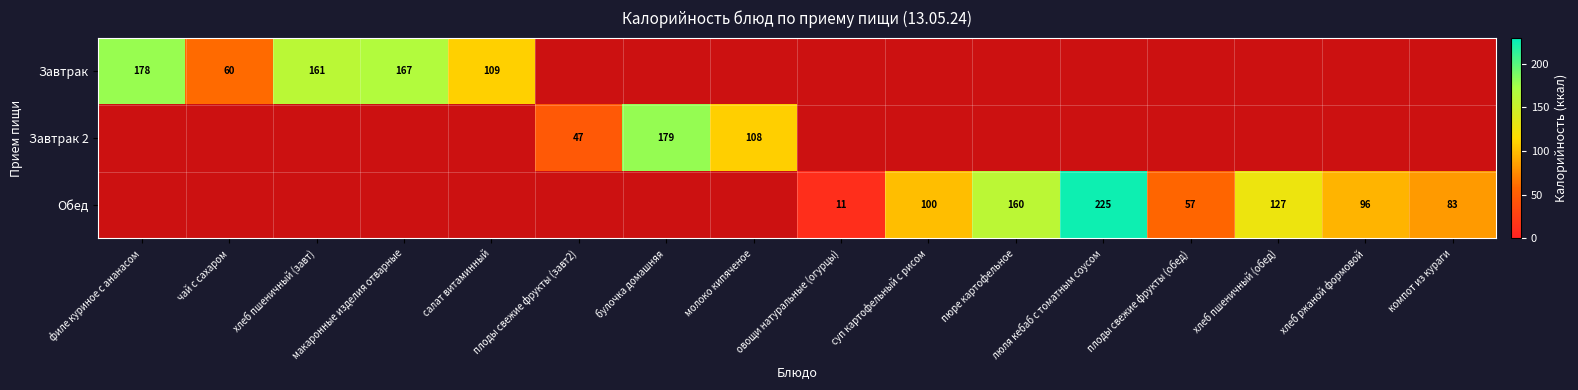

The value of Обед at плоды свежие фрукты (обед) is 57. True or false?

True